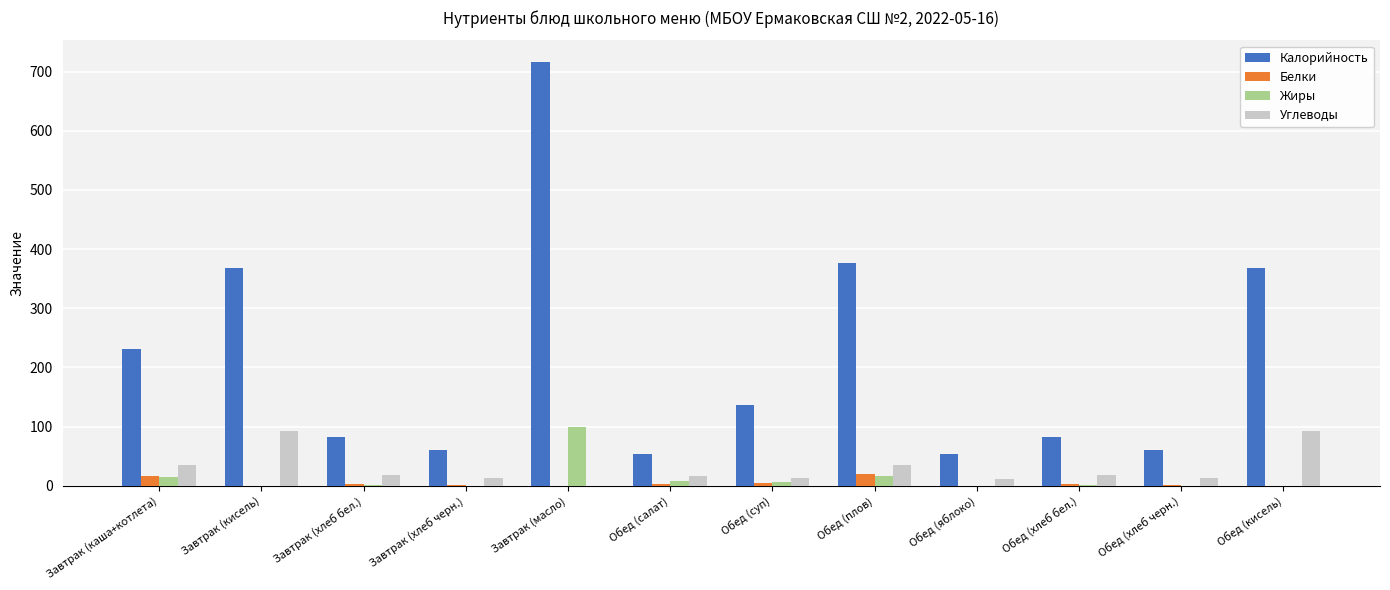

At which category is the sum across all series the highest?

Завтрак (масло)